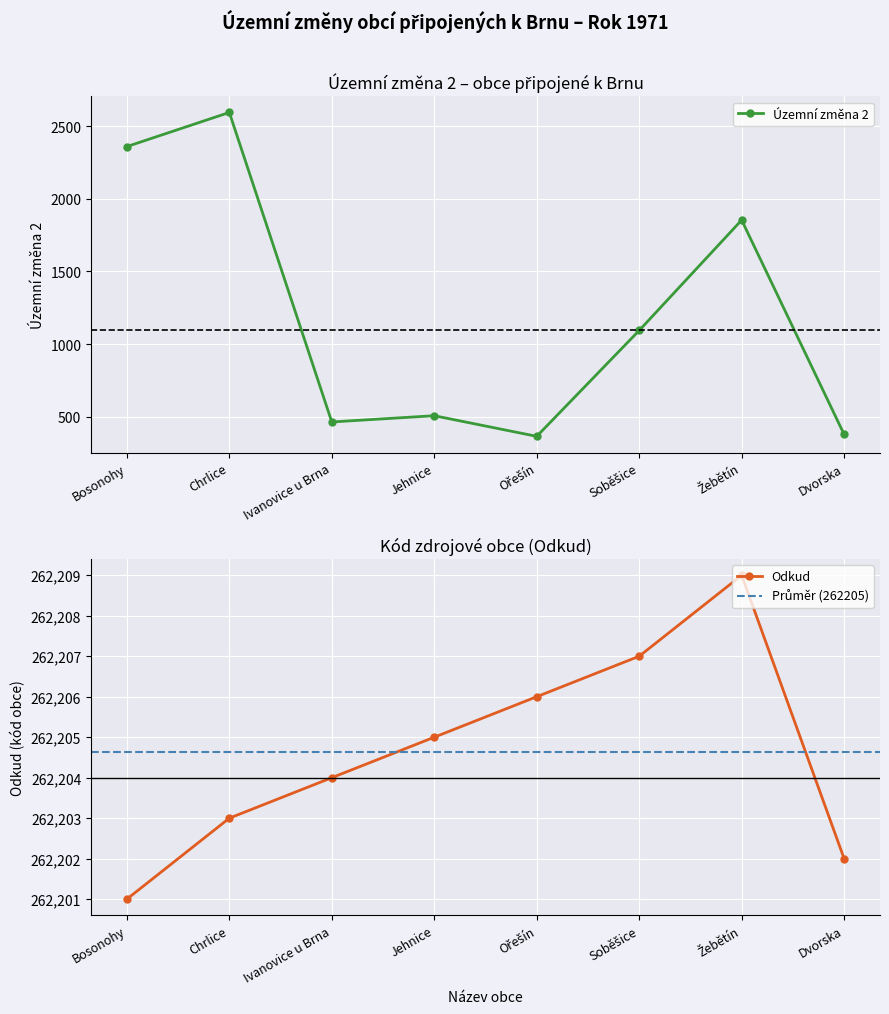

How many data points in Územní změna 2 are above 1094?

3